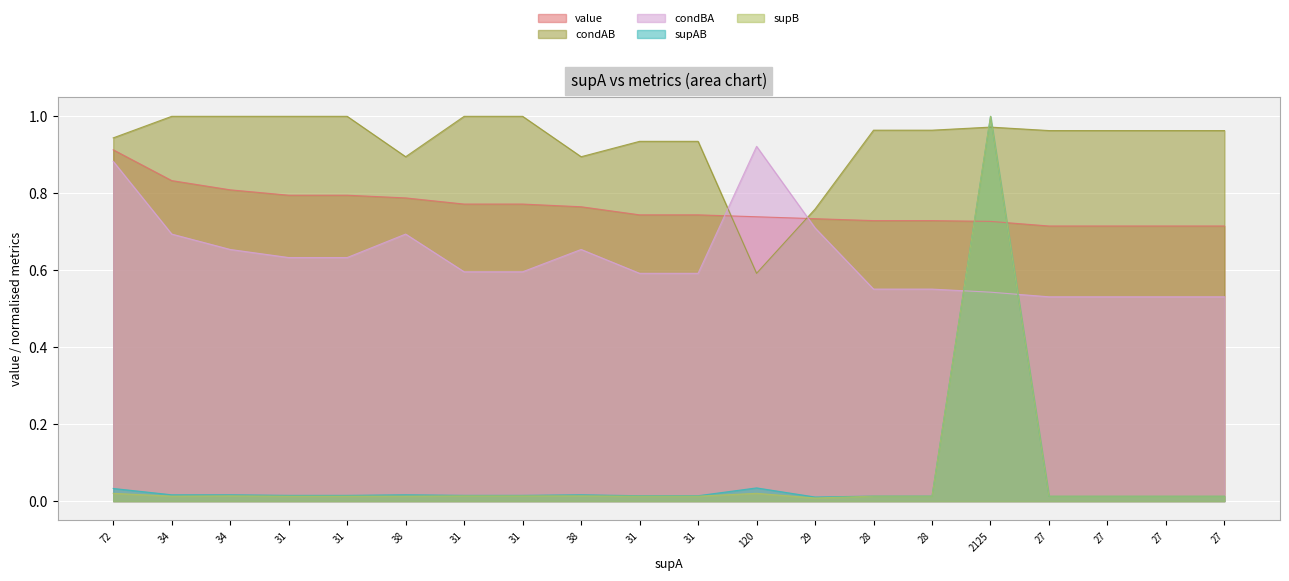

Which label corresponds to the smallest value in the chart?

29